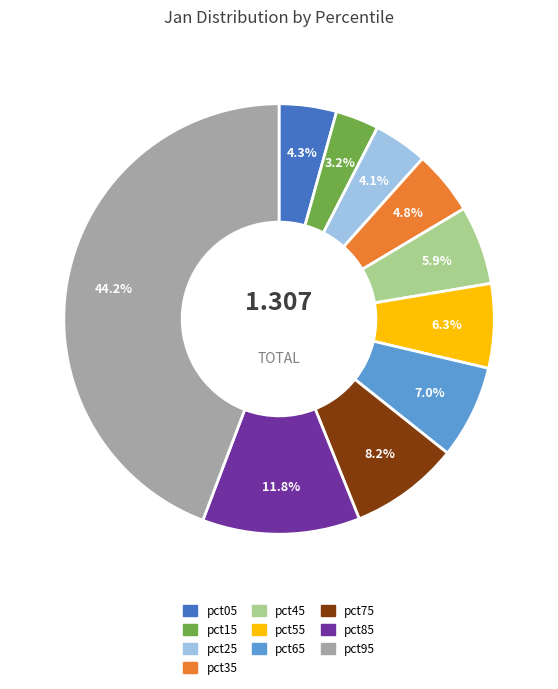

To the nearest percent, what portion does pct15 represent?

3%